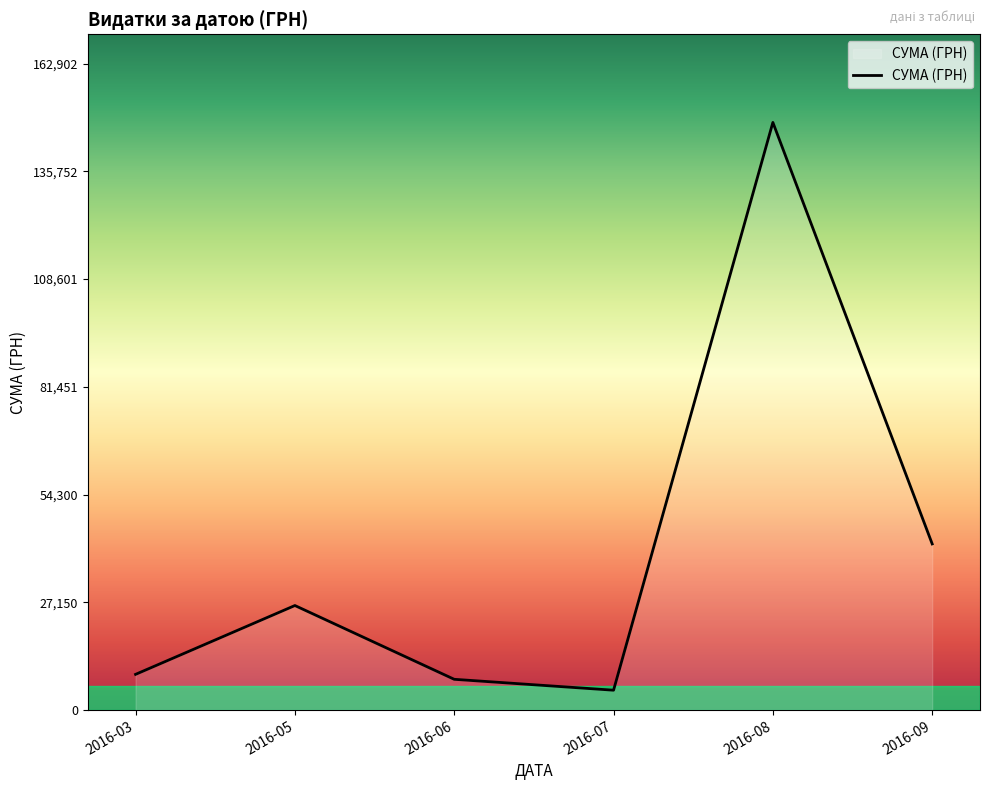

Which label corresponds to the largest value in the chart?

2016-08